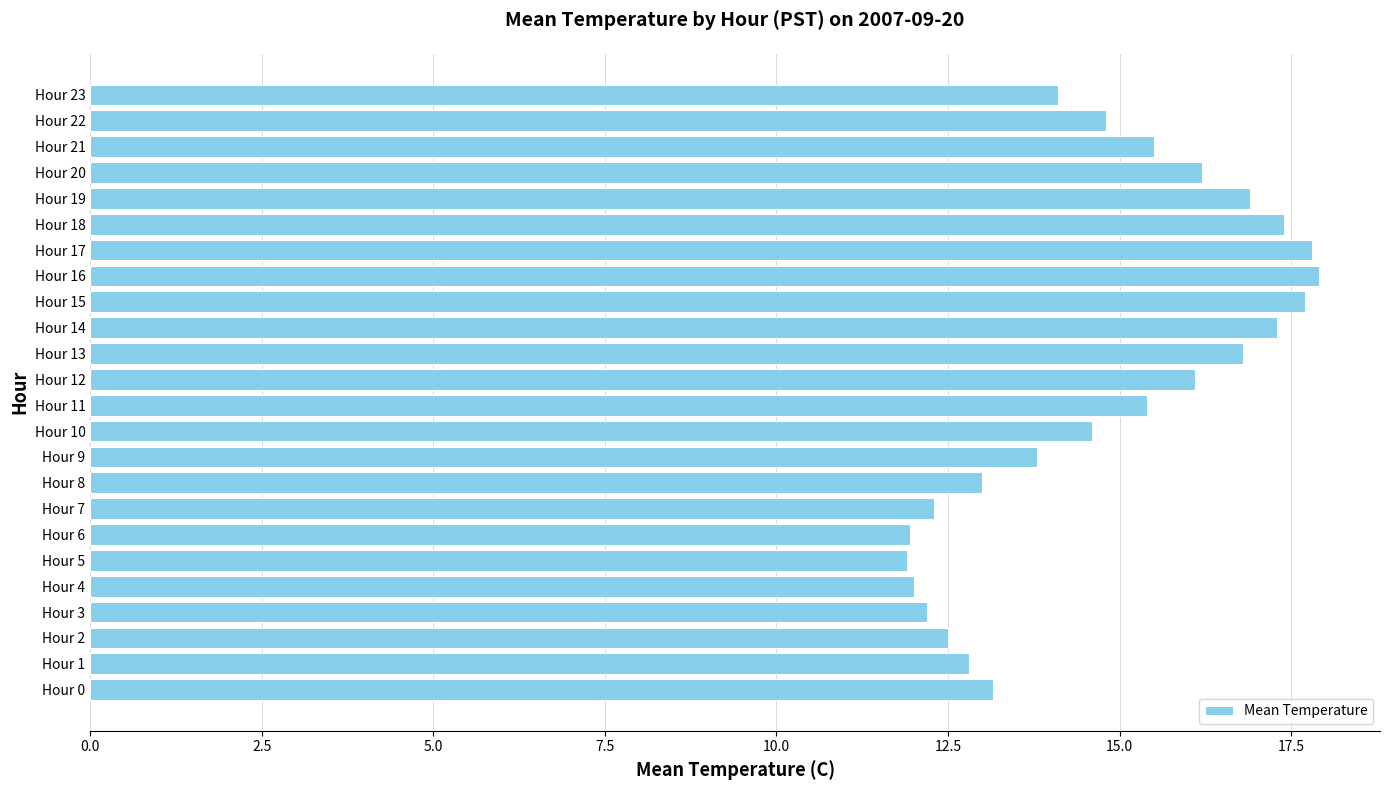

What is the smallest value displayed?

11.9